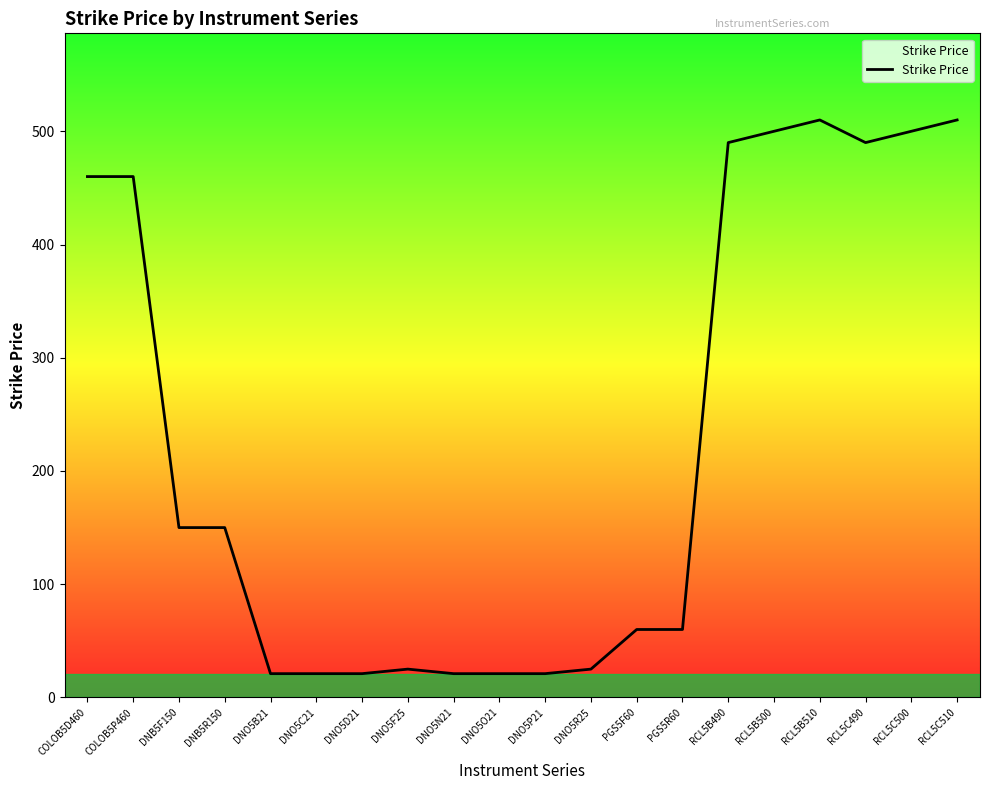

The chart shows a value of 799 at RCL5B510. True or false?

False